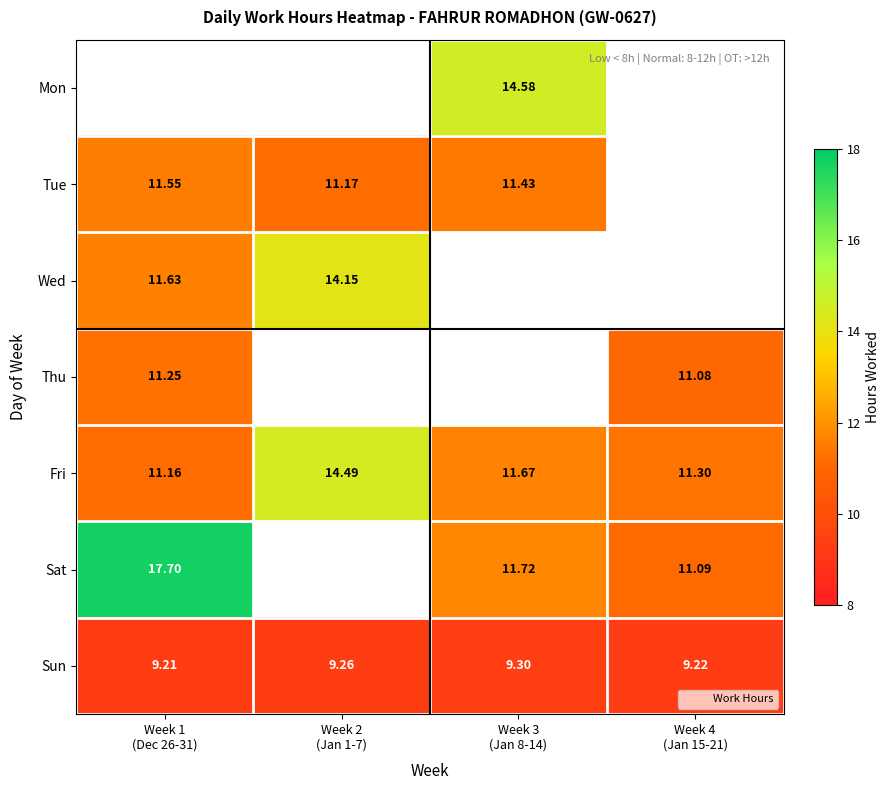

The Fri series shows 20.3 at Week 2 (Jan 1-7). True or false?

False